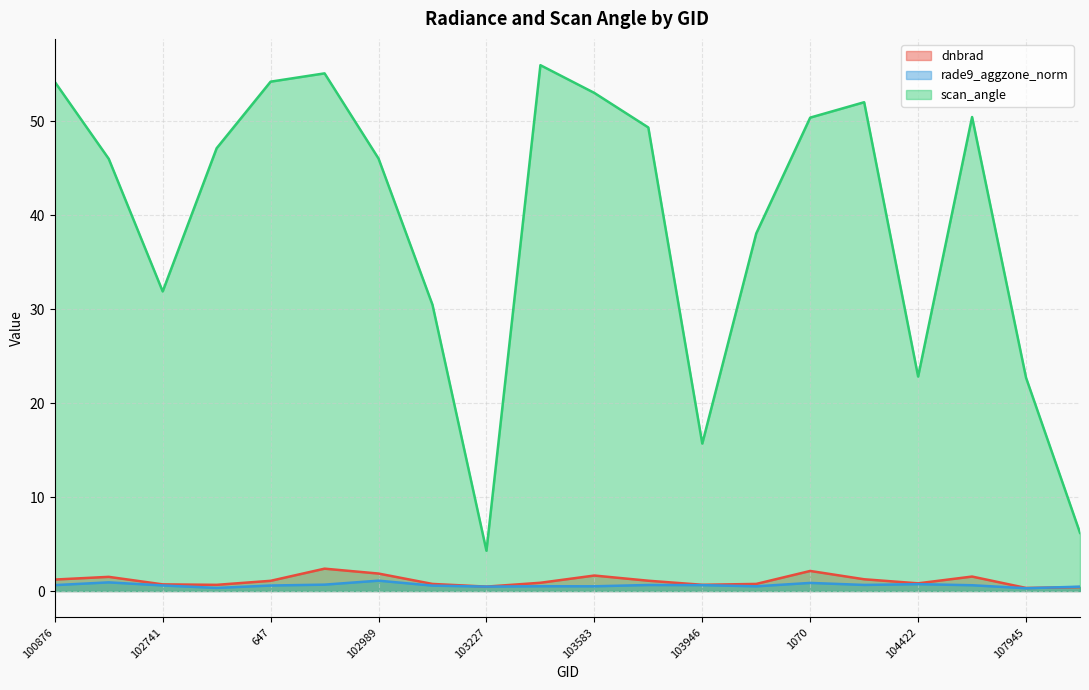

How many series are shown in this chart?

3